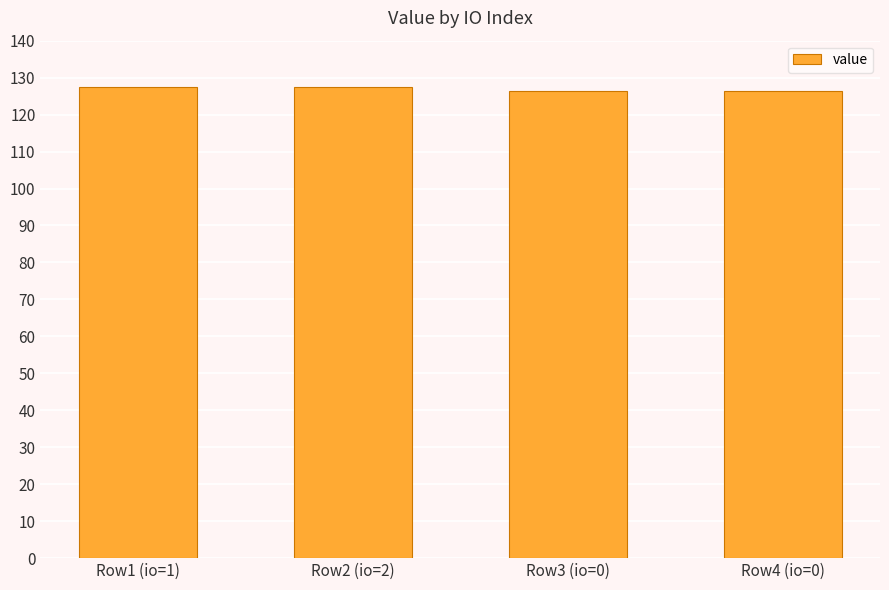

What is the maximum value shown in the chart?

127.4